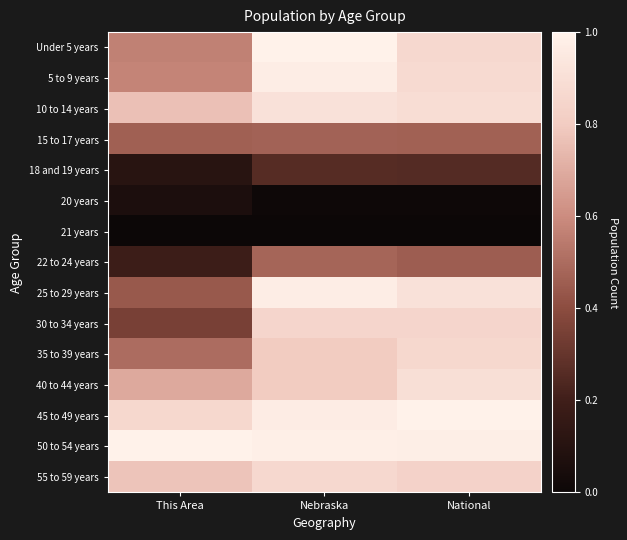

What is the difference between the highest and lowest values at National?

1.0